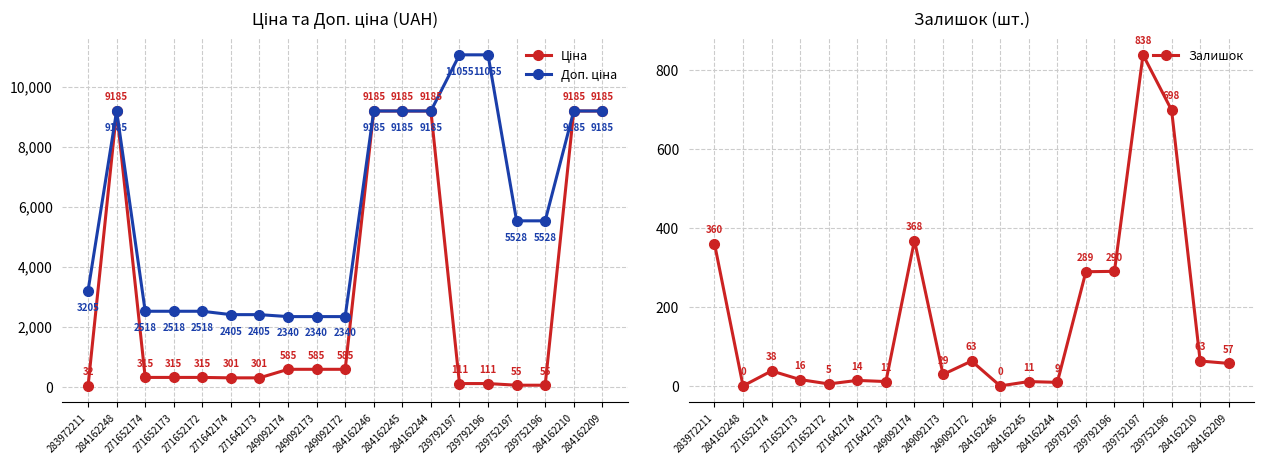

True or false: Залишок and Ціна intersect in this chart.

True